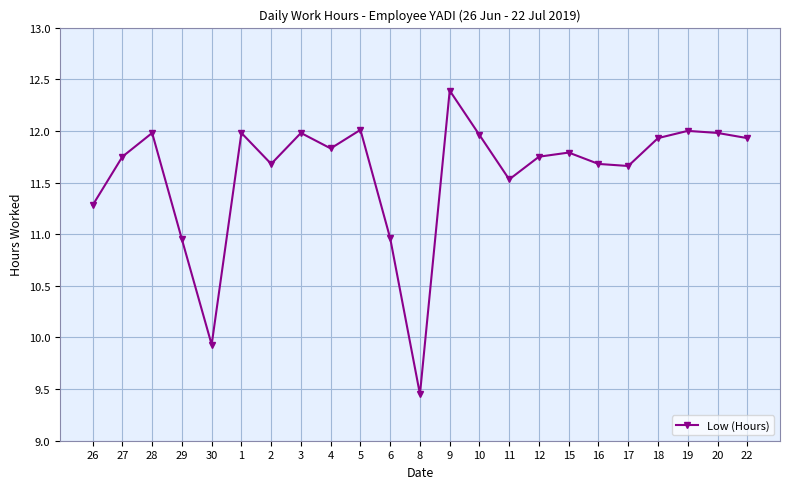

Where is the data nearest to the value 10?

30